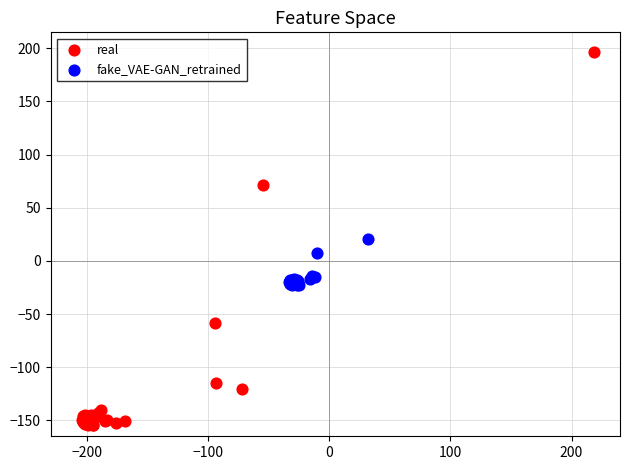

Which series has the largest Y range (max minus min)?

real